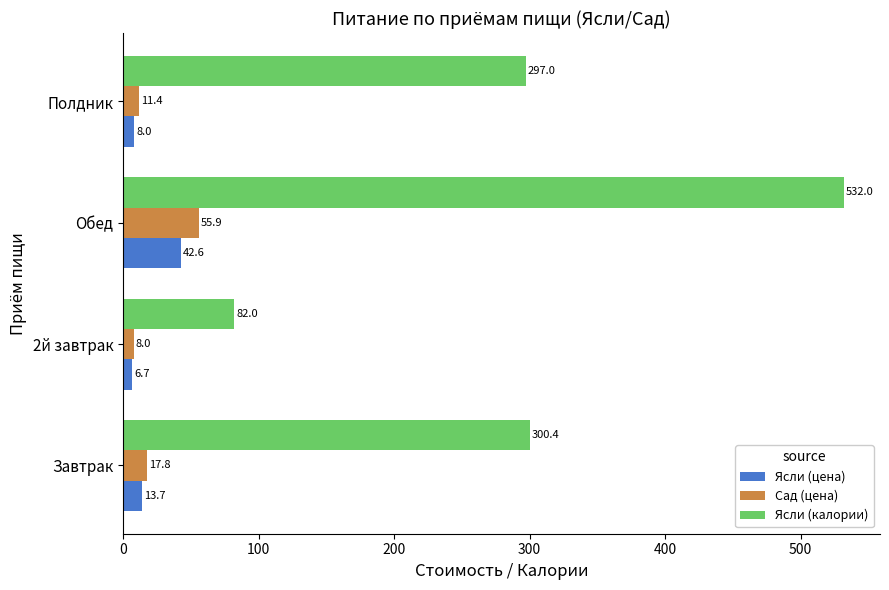

What is the greatest value displayed?

532.0